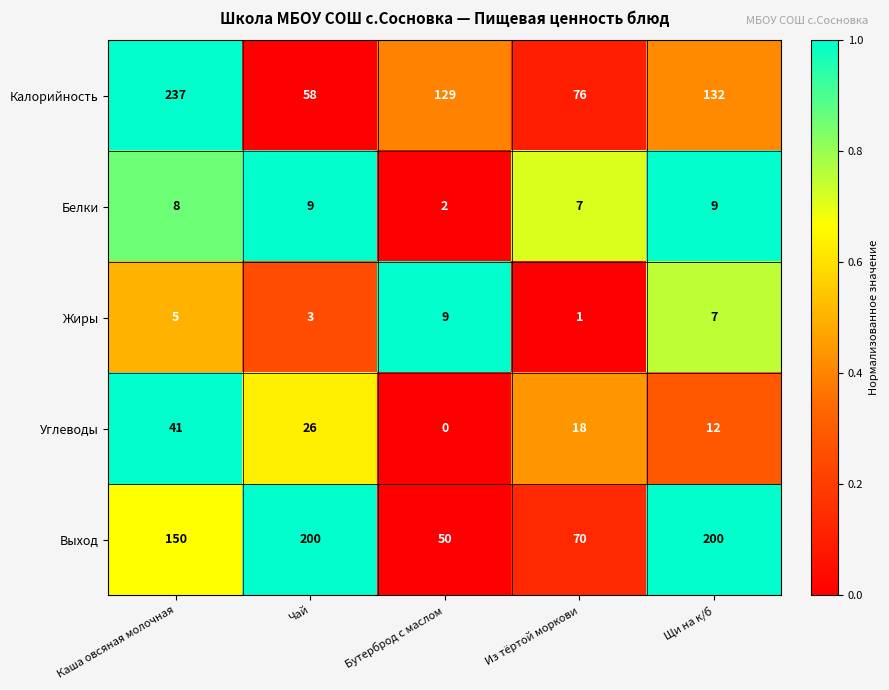

Which series has the largest range (max minus min)?

Калорийность